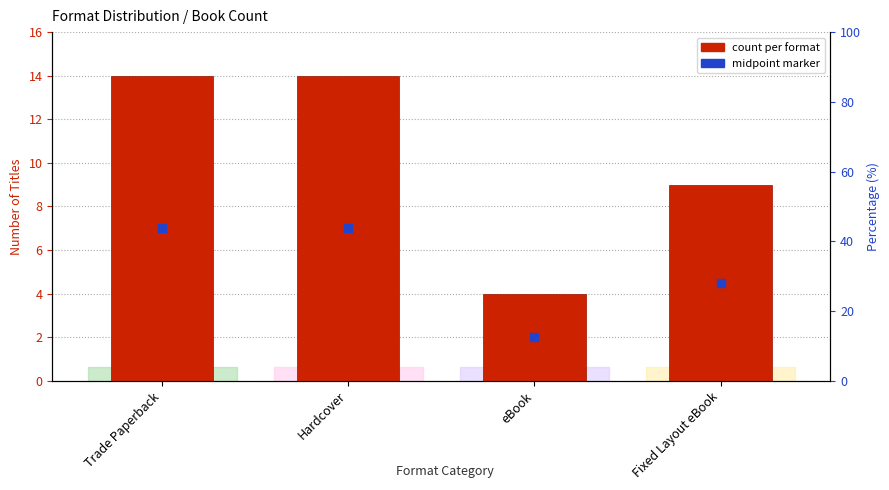

At how many categories does at least one series exceed 12?

2